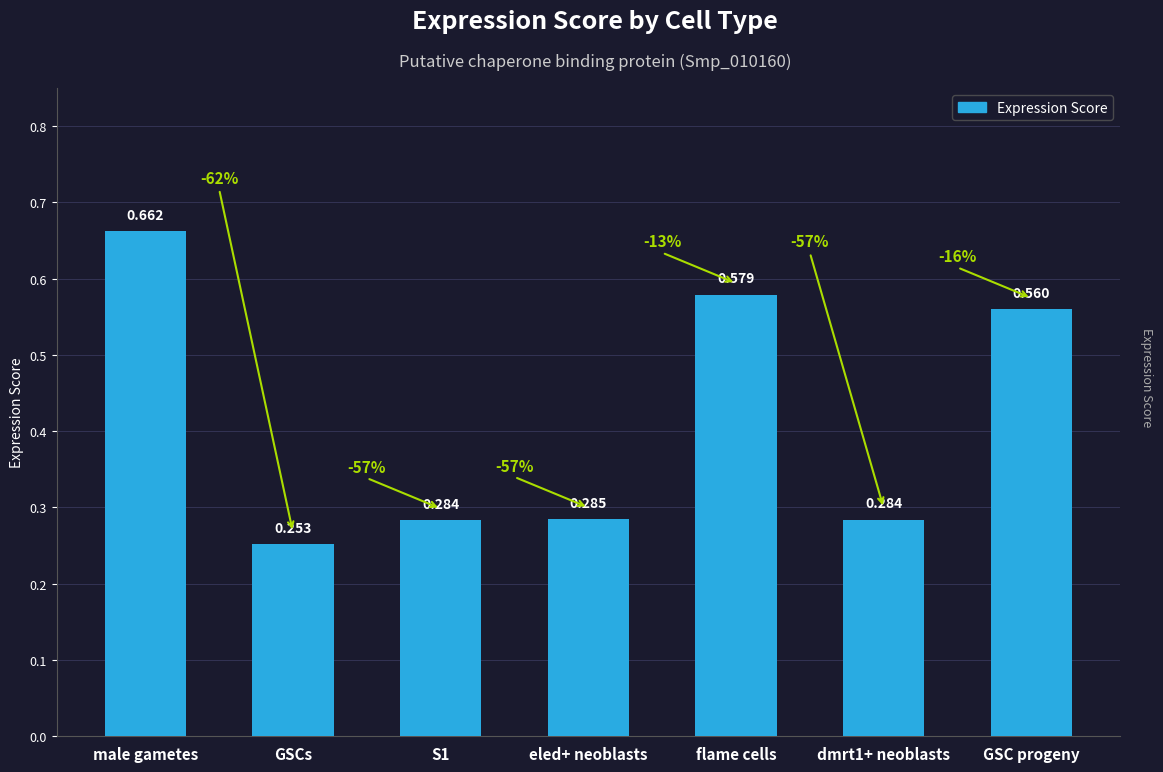

Which category has the highest value across all series?

male gametes